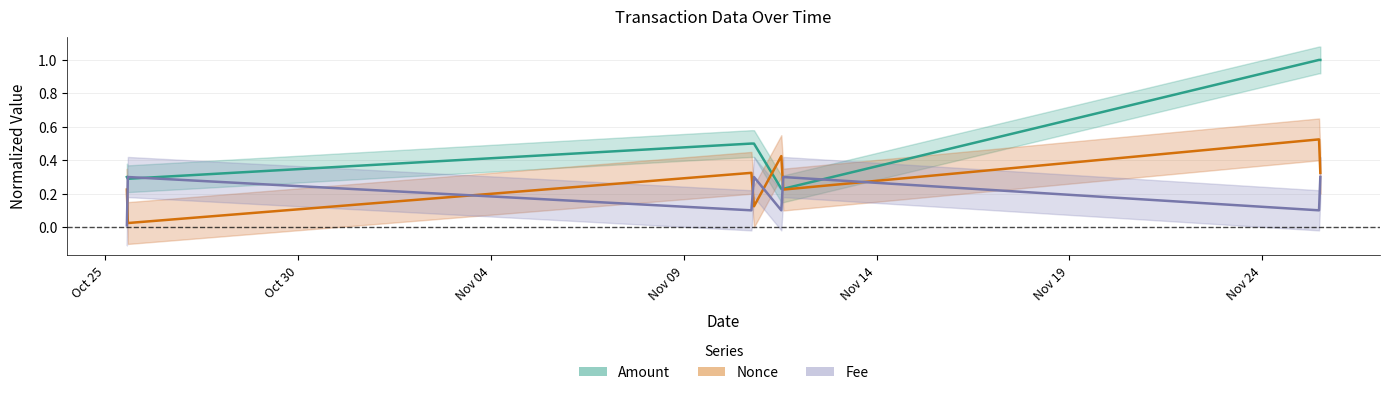

After their last crossing, which series has the higher values: Fee or Nonce?

Nonce